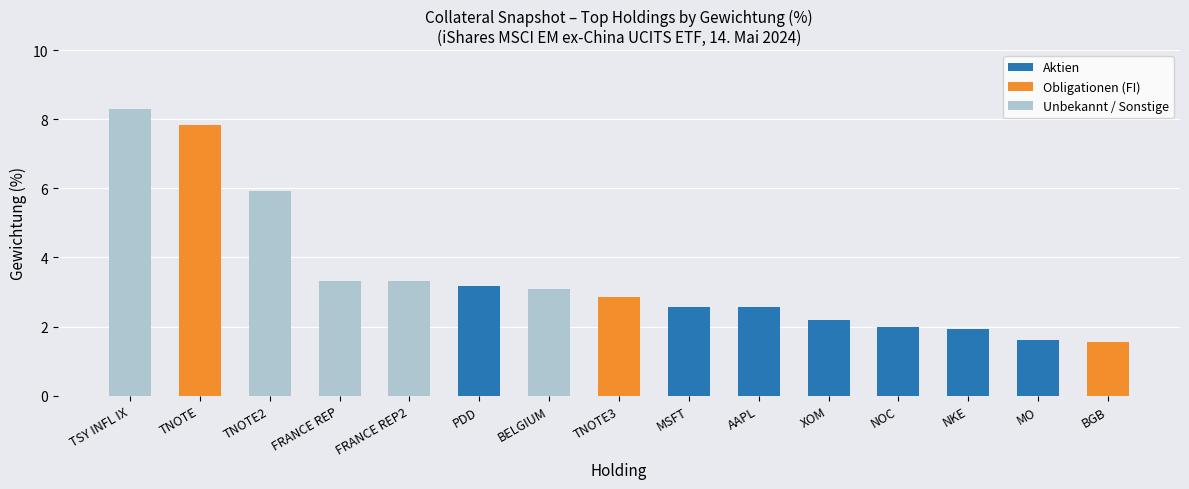

What is the sum of all Aktien values?

16.0